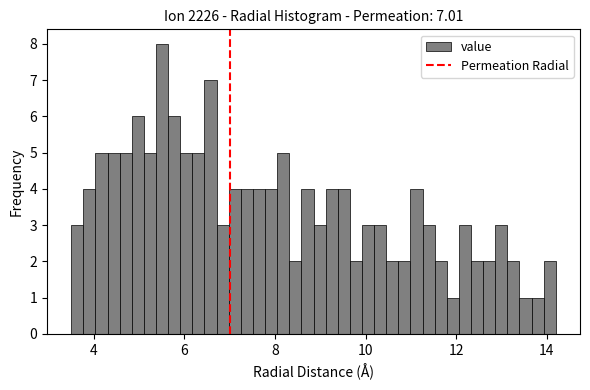

Around what value on the x-axis is the tallest bar? Give the approximate position of its centre, as read against the axis.

5.6